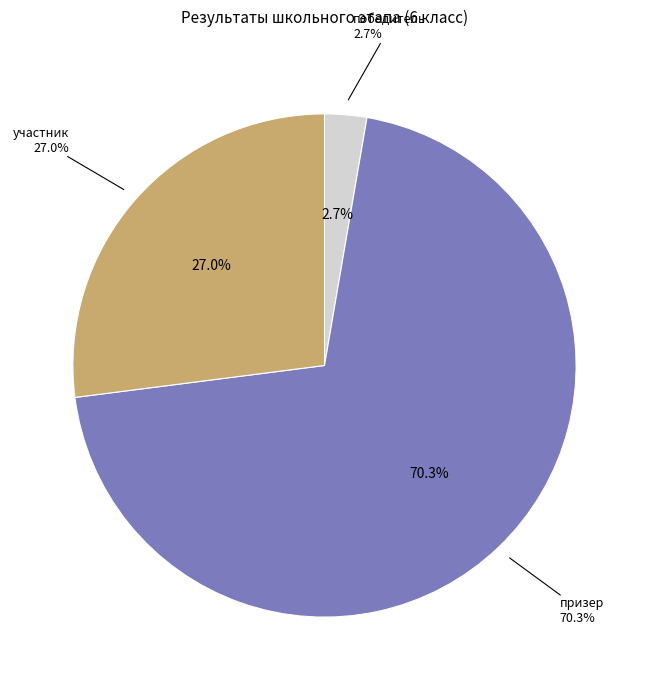

The победитель slice represents 3% of the pie. True or false?

True